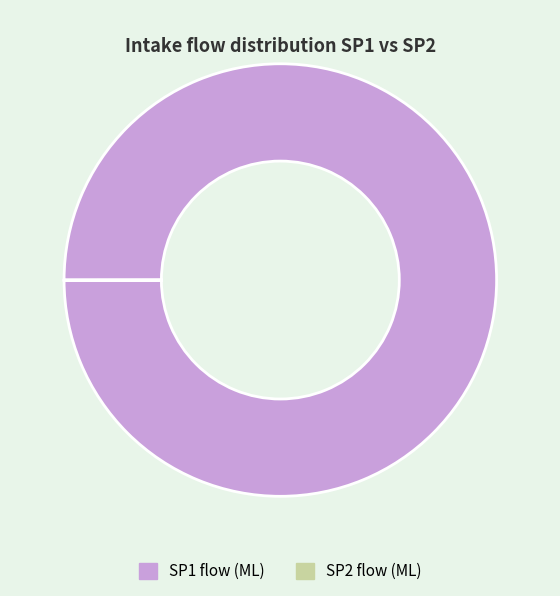

Is it true that SP1 flow (ML) is 100% of the pie?

True